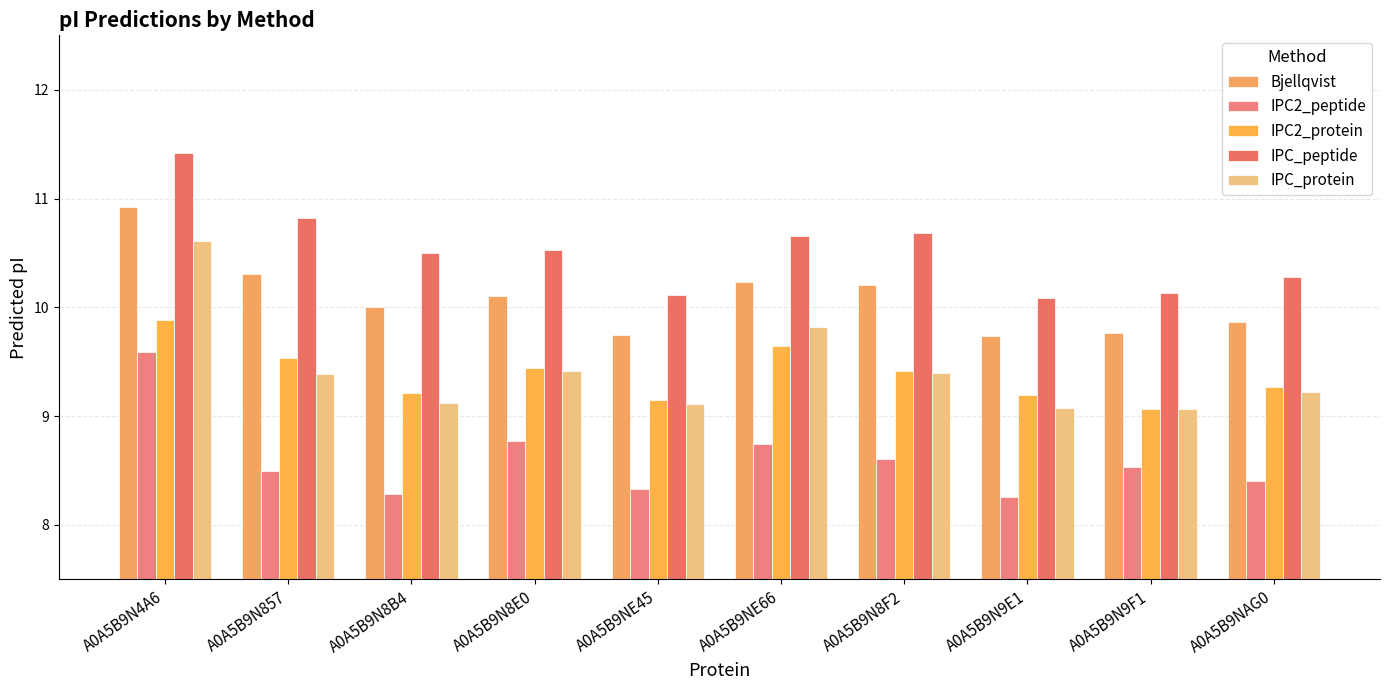

What are all the series names shown in the legend?

Bjellqvist, IPC2_peptide, IPC2_protein, IPC_peptide, IPC_protein